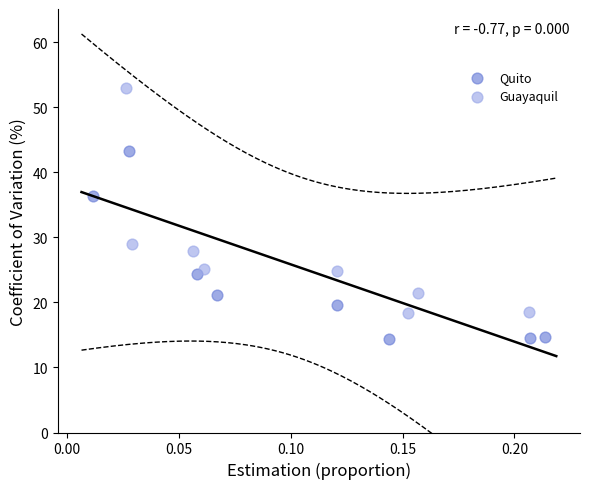

Which series reaches the maximum Y coordinate?

Guayaquil